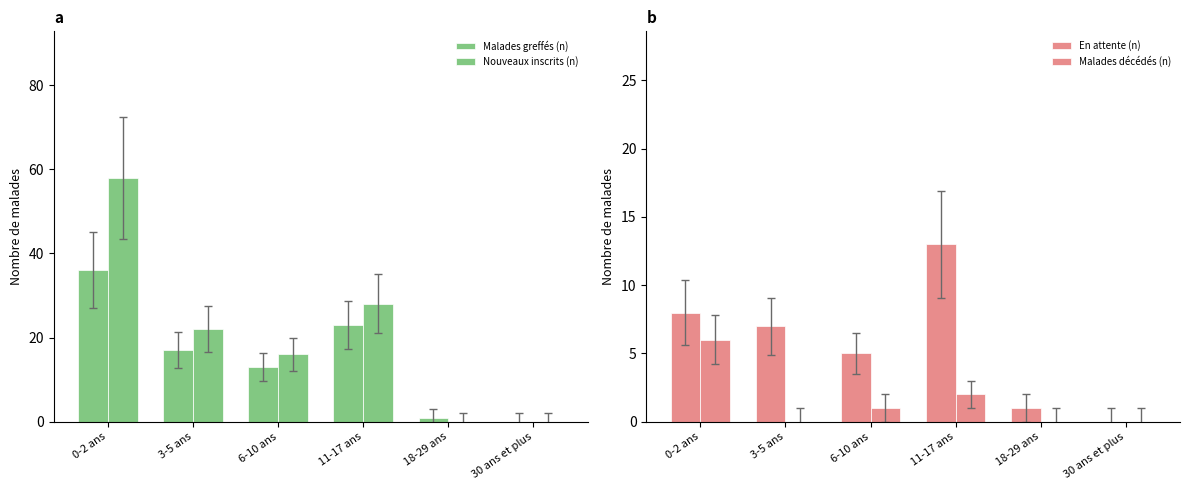

What is the total value across all series at 18-29 ans?

2